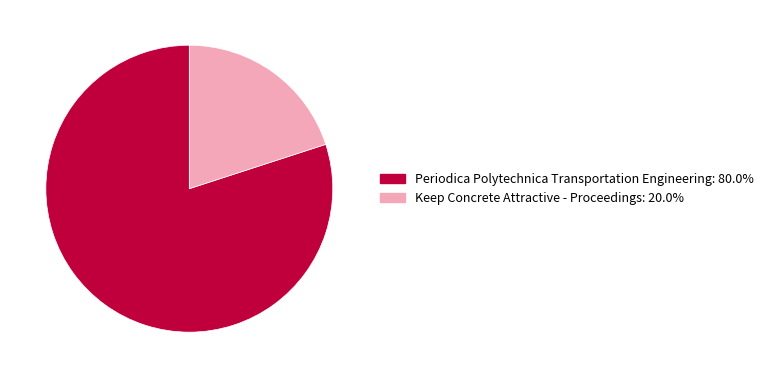

Combined, do Periodica Polytechnica Transportation Engineering and Keep Concrete Attractive - Proceedings account for over 50%?

Yes